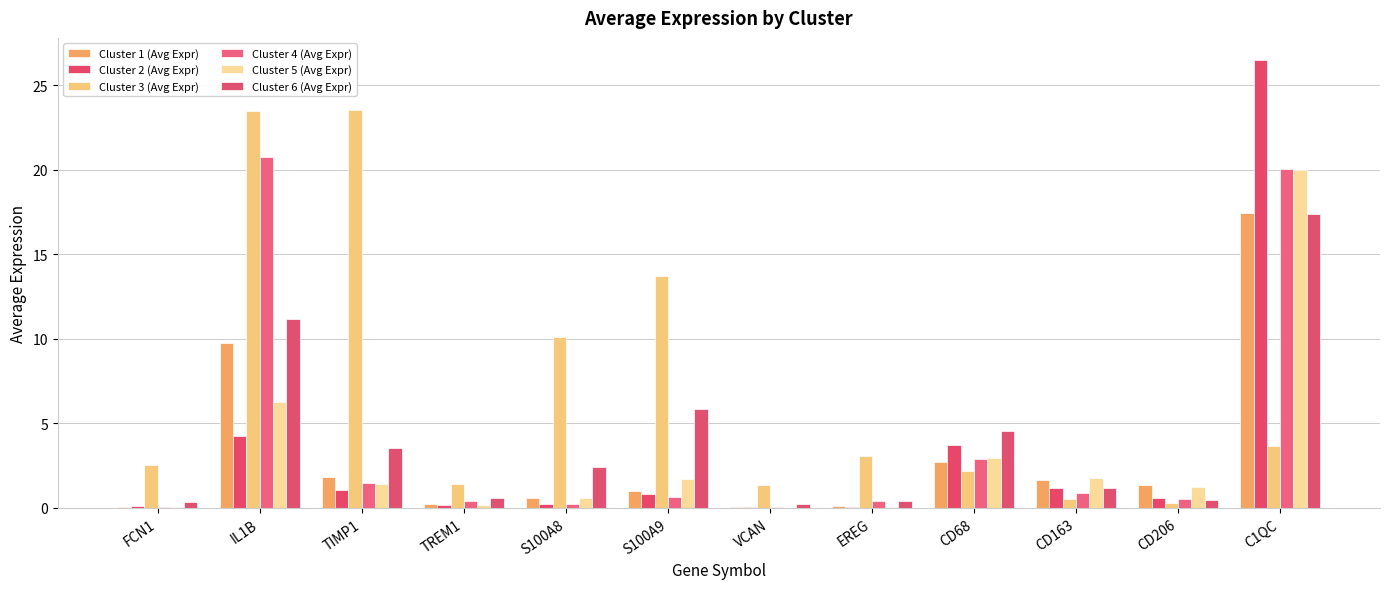

What is the average value of the Cluster 3 (Avg Expr) series?

7.2